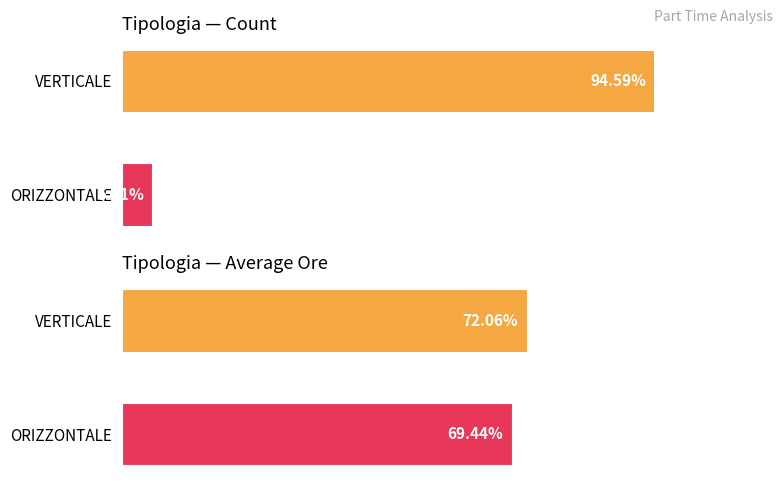

Which category has the lowest value in the Count series?

ORIZZONTALE